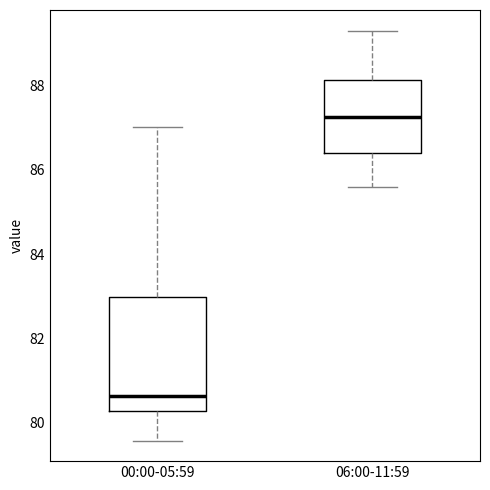

Where is the upper edge of the box for 00:00-05:59 on the y-axis? The values are not printed on the chart, so give them approximately, as read against the axis.

83.0